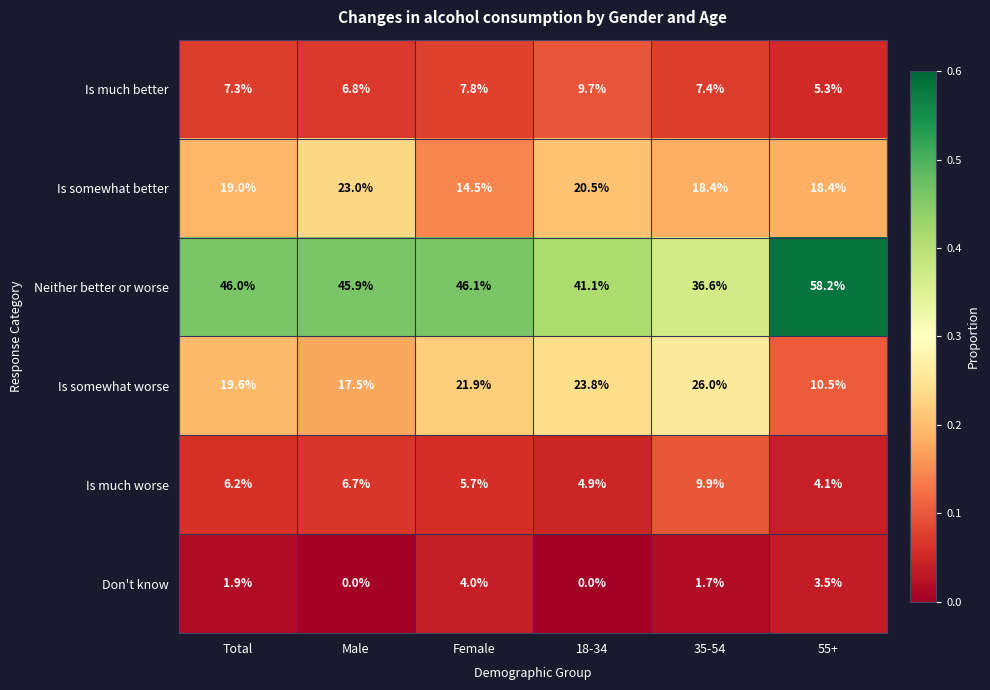

Which series has the largest total across all categories?

Neither better or worse